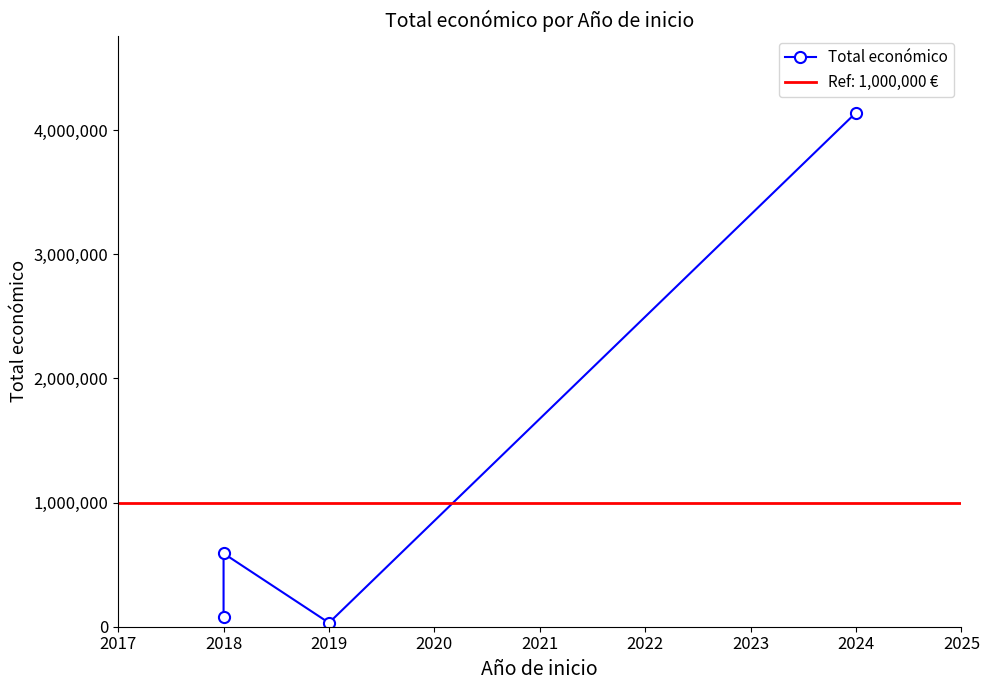

Reading left to right, transcribe all the data shown in this chart.

80800	590382	31210	4139393